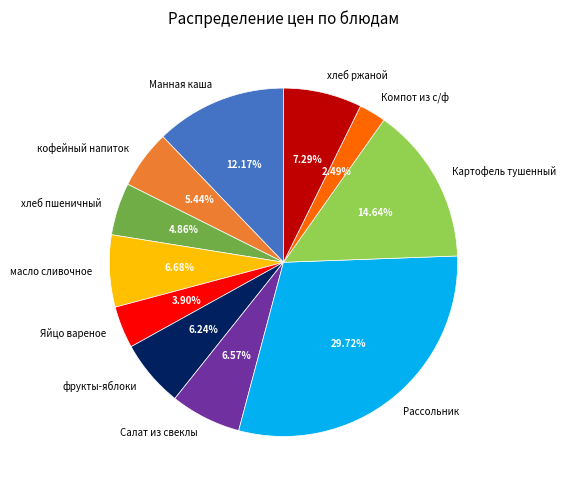

Is хлеб пшеничный the majority of the pie?

No